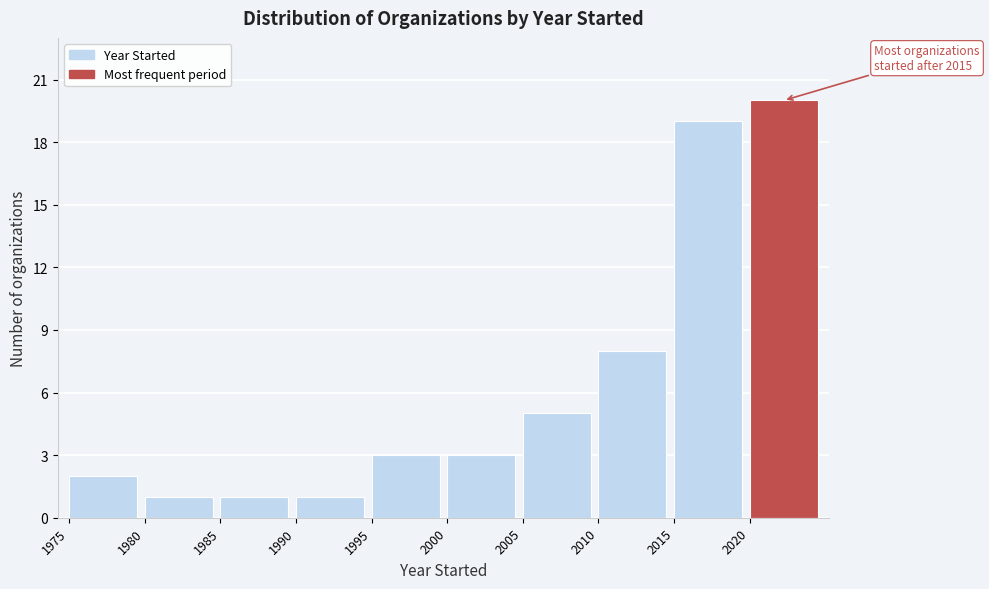

Over which range of the x-axis is the bar tallest?

2020 to 2025